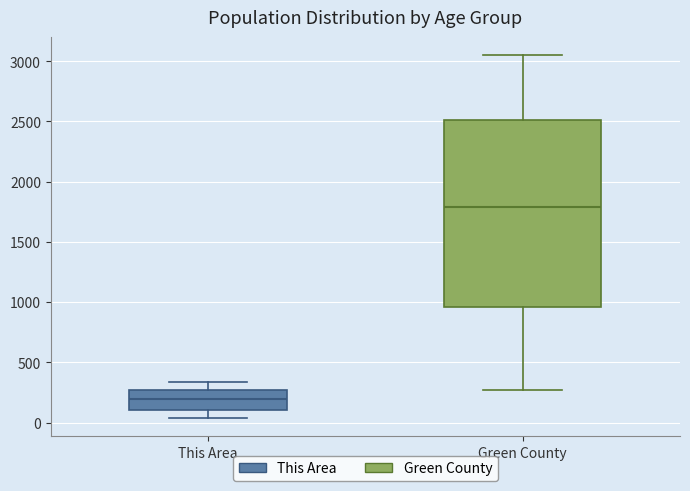

Where does the lower whisker of the box for This Area end on the y-axis? The values are not printed on the chart, so give them approximately, as read against the axis.

50